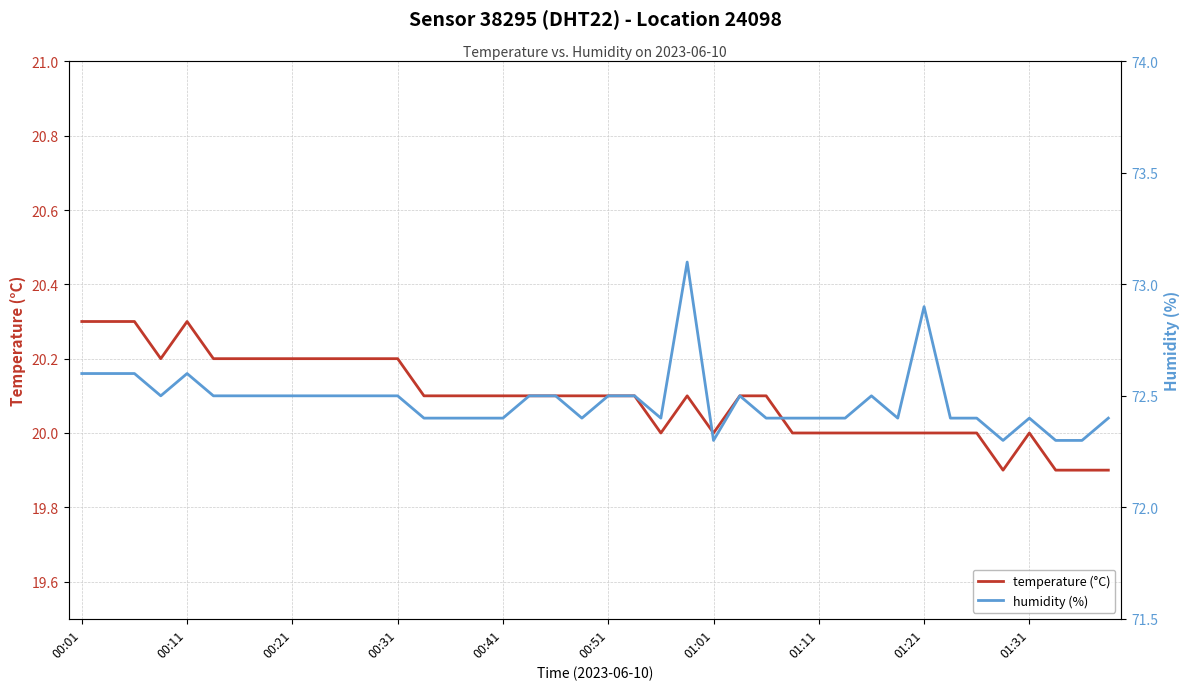

How many distinct data groups are displayed?

2